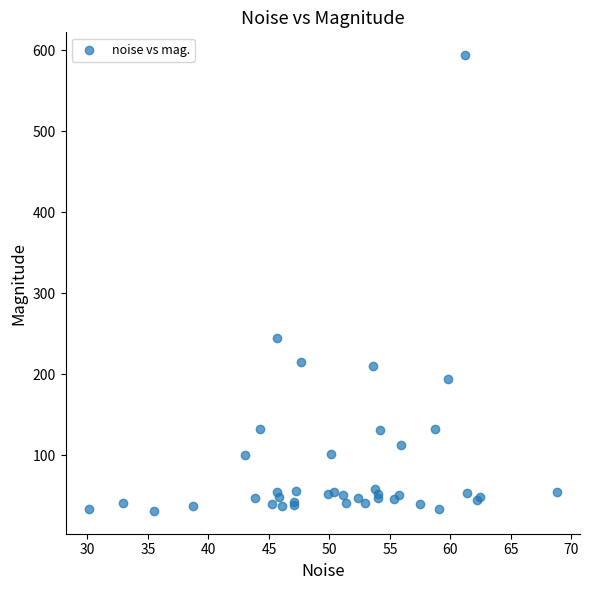

What Y value in the scatter plot is closest to 312?

245.2